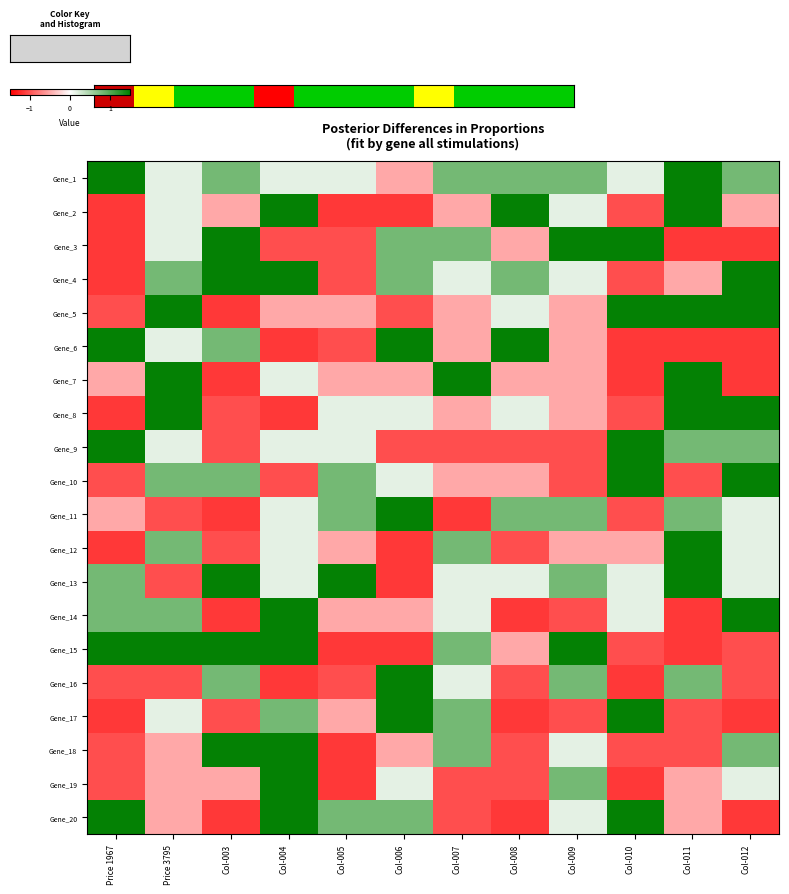

How many categories are shown in the chart?

12